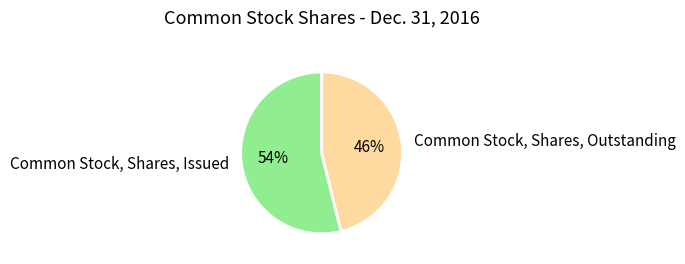

Combined, do Common Stock, Shares, Outstanding and Common Stock, Shares, Issued account for over 50%?

Yes